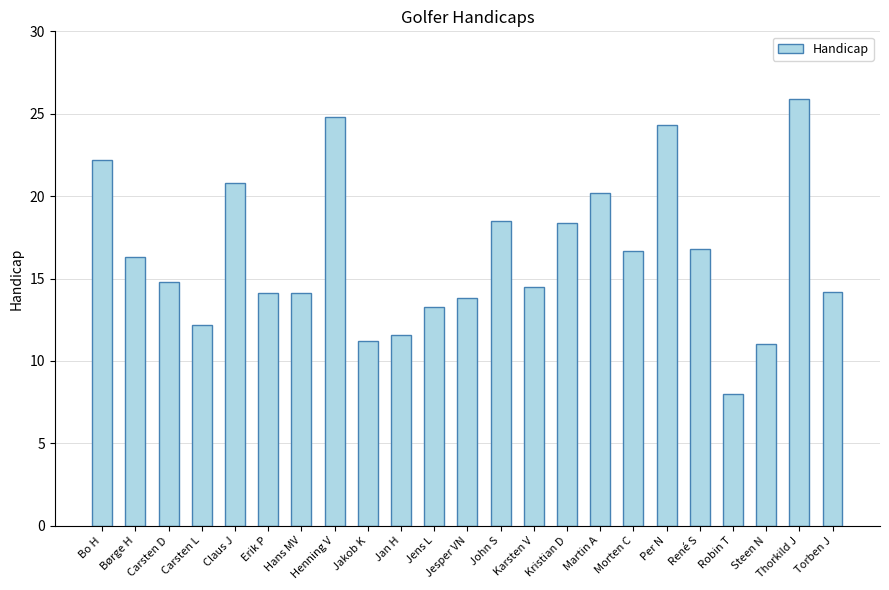

At which label does the data first exceed 14?

Bo H